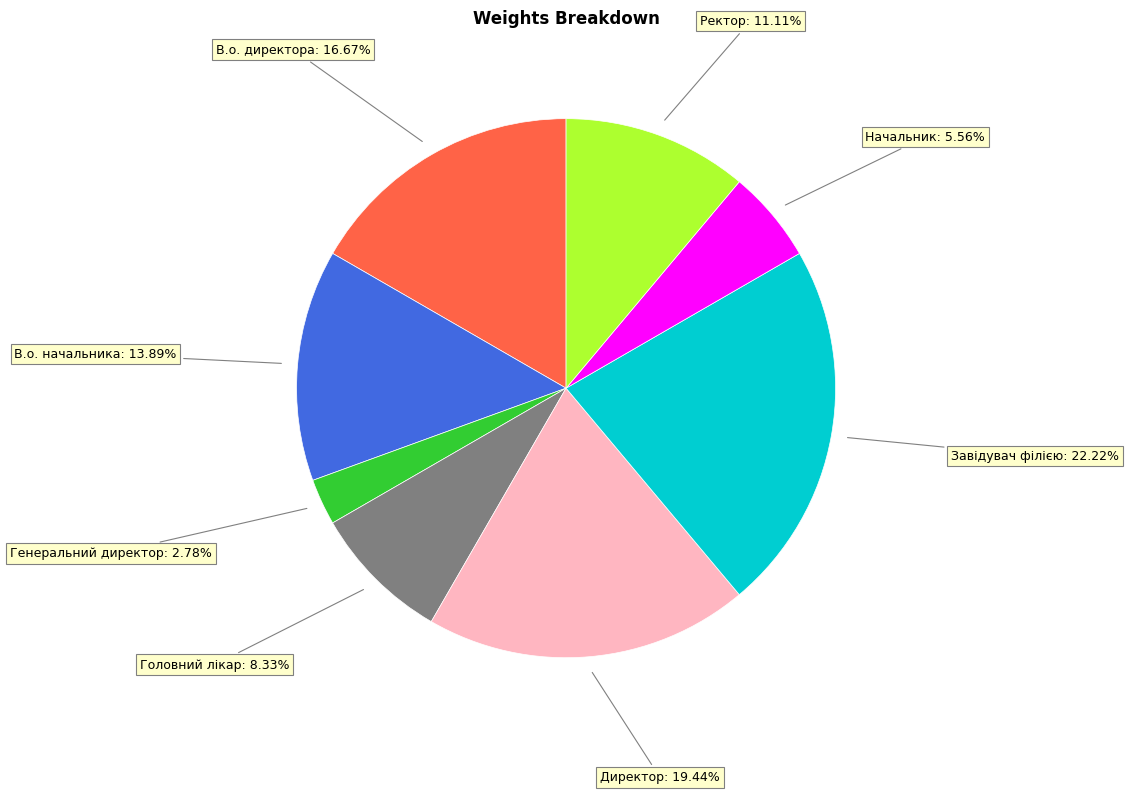

Is there a majority slice in this chart?

No